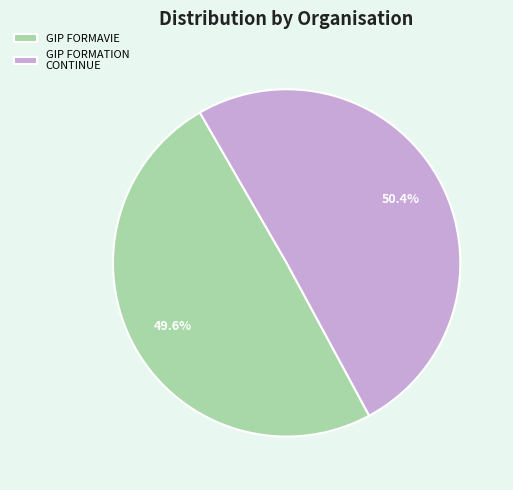

Rank the categories by value from highest to lowest.

GIP FORMATION CONTINUE, GIP FORMAVIE